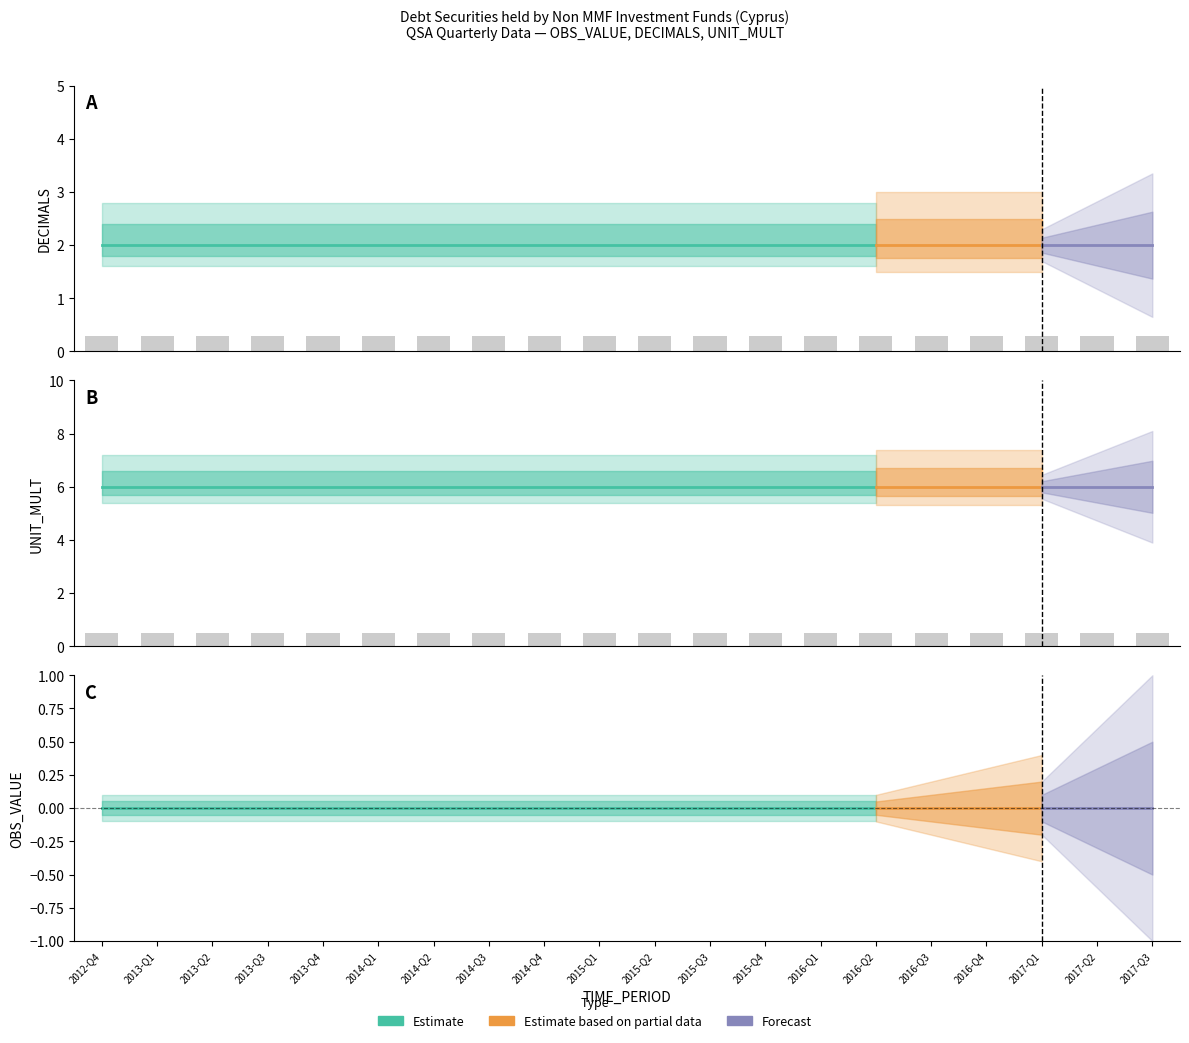

Are the bars grouped side by side (vs. stacked)?

Yes